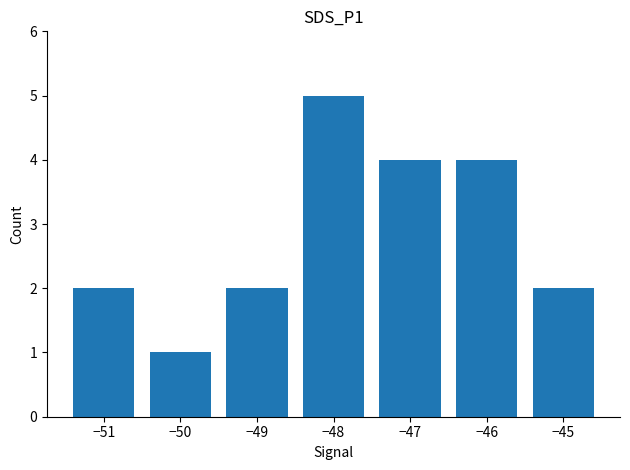

What is the sum of all values?

20